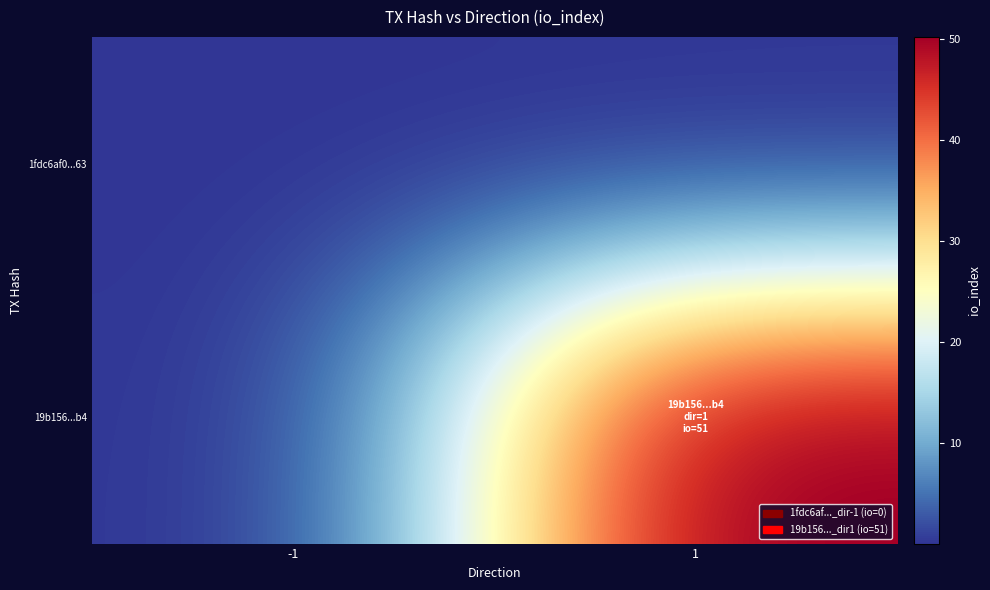

Which series has the widest spread of values?

19b156588f0b33fb2ae8a427e9f3c93977008b4